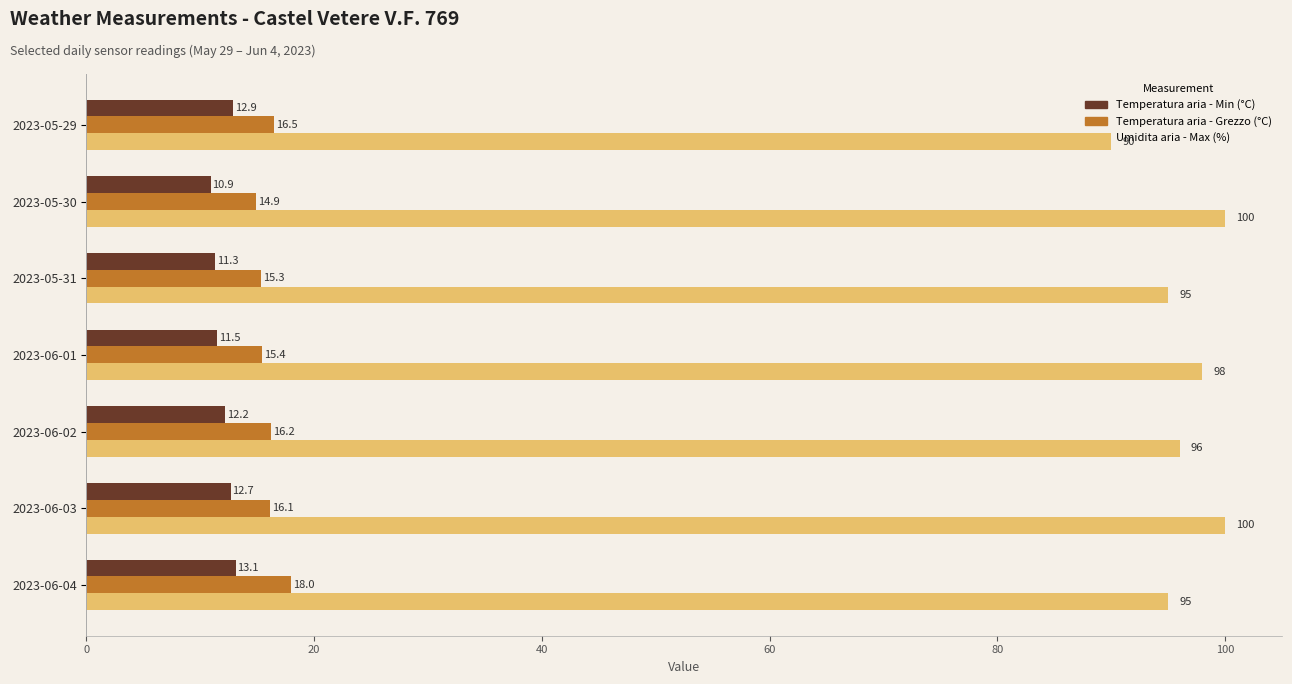

Rank the series by their maximum value, from lowest to highest.

Temperatura aria - Min (°C), Temperatura aria - Grezzo (°C), Umidita aria - Max (%)